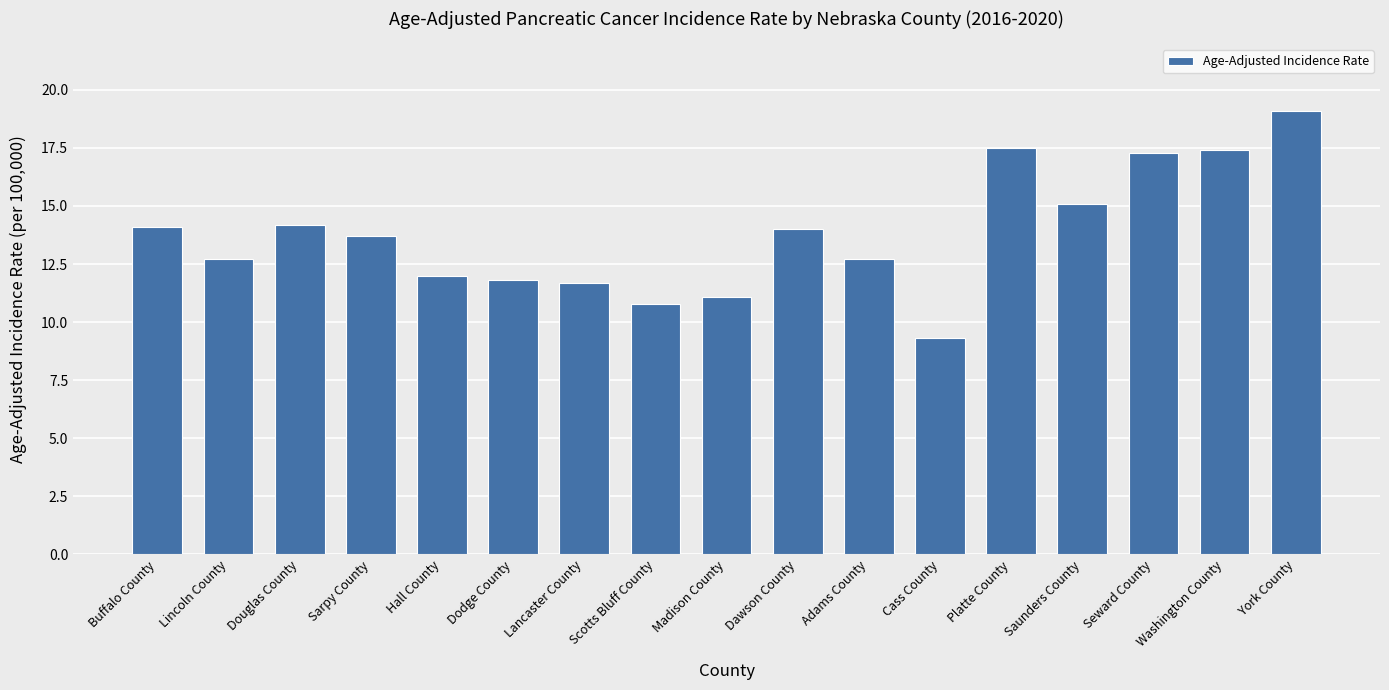

Between Sarpy County and Saunders County, which is larger?

Saunders County